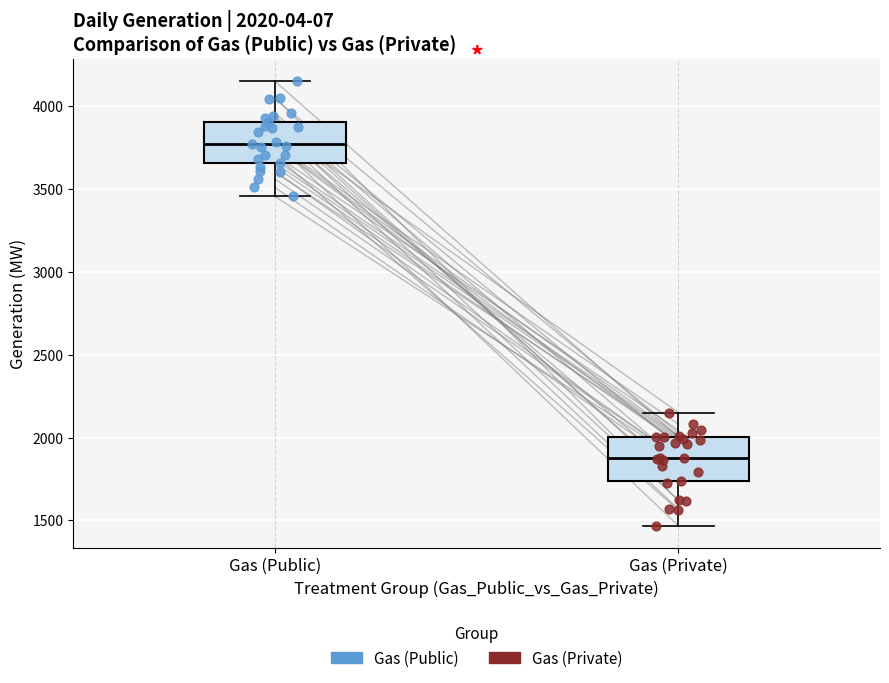

Which box's median line is the lowest?

Gas (Private)